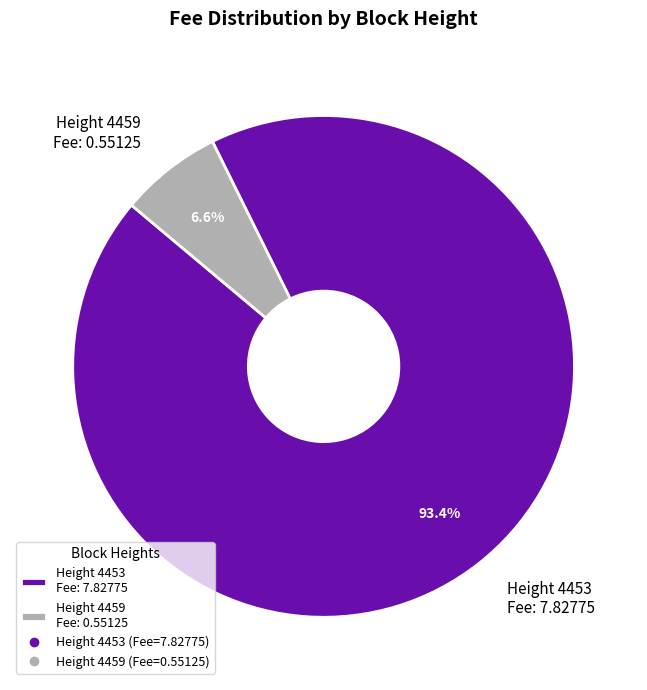

Which has a higher value, Height 4453 Fee: 7.82775 or Height 4459 Fee: 0.55125?

Height 4453 Fee: 7.82775